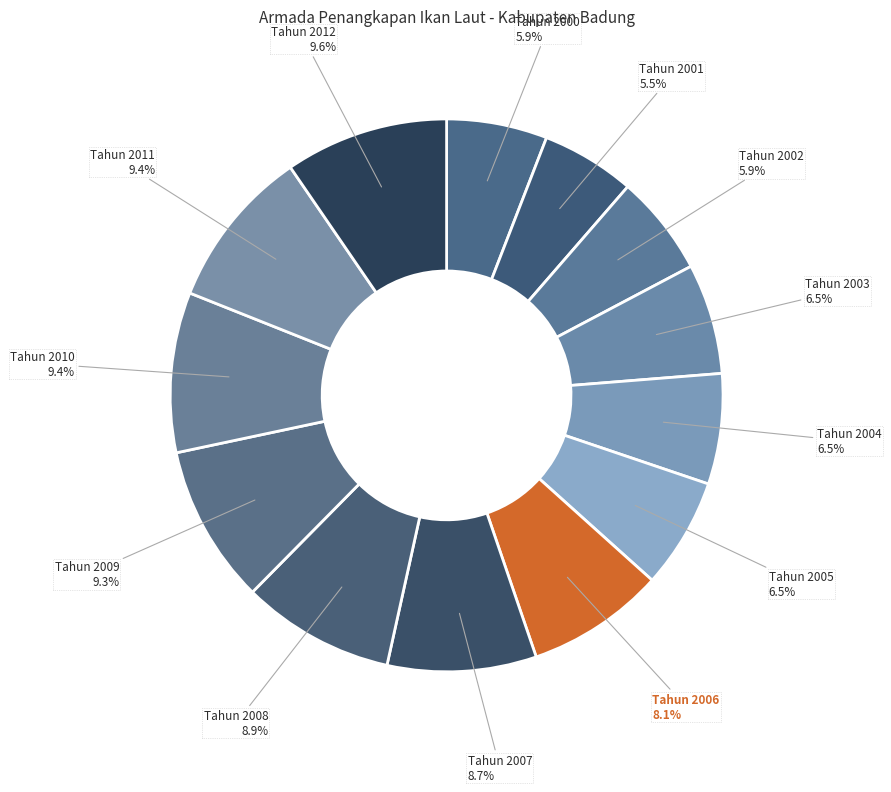

Count the number of slices in the pie.

13